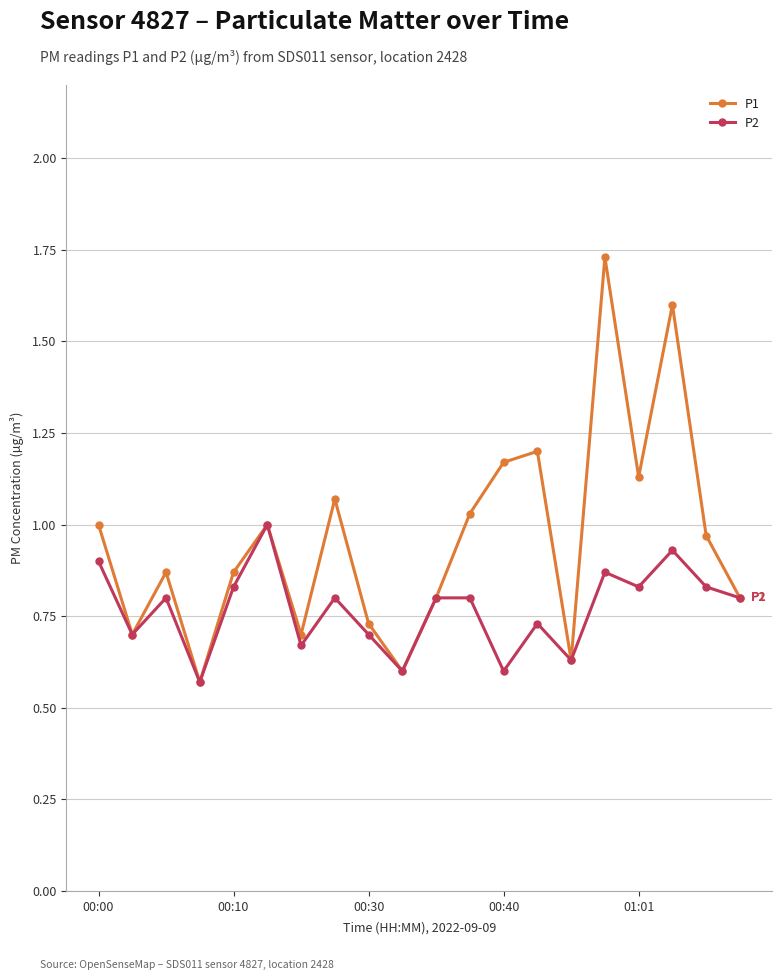

Rank the series by their average value, from highest to lowest.

P1, P2